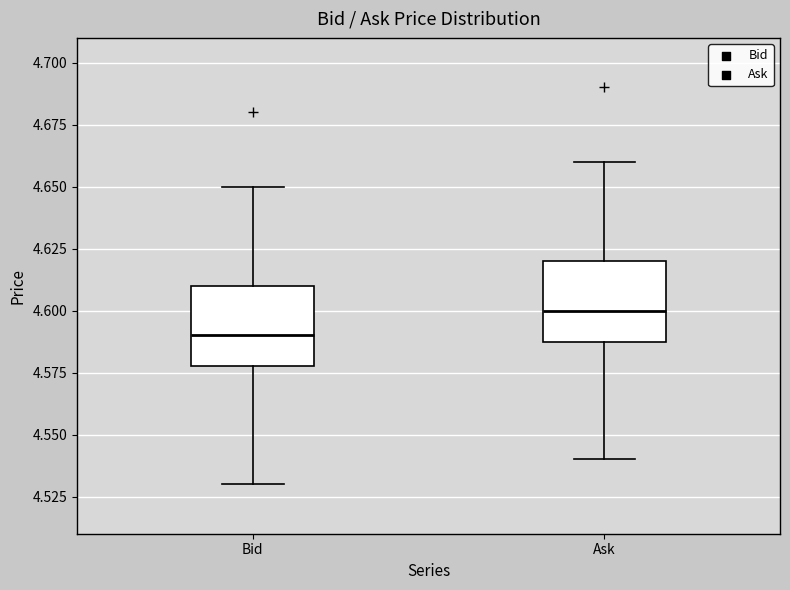

Reading left to right, transcribe this box plot: for each box, give where its median line is, the range the box spans, and where its two whiskers end, as read against the y-axis. The values are not printed on the chart, so give them approximately, as read against the axis.

Bid: median 4.59, box 4.58 to 4.61, whiskers 4.53 to 4.65
Ask: median 4.60, box 4.59 to 4.62, whiskers 4.54 to 4.66